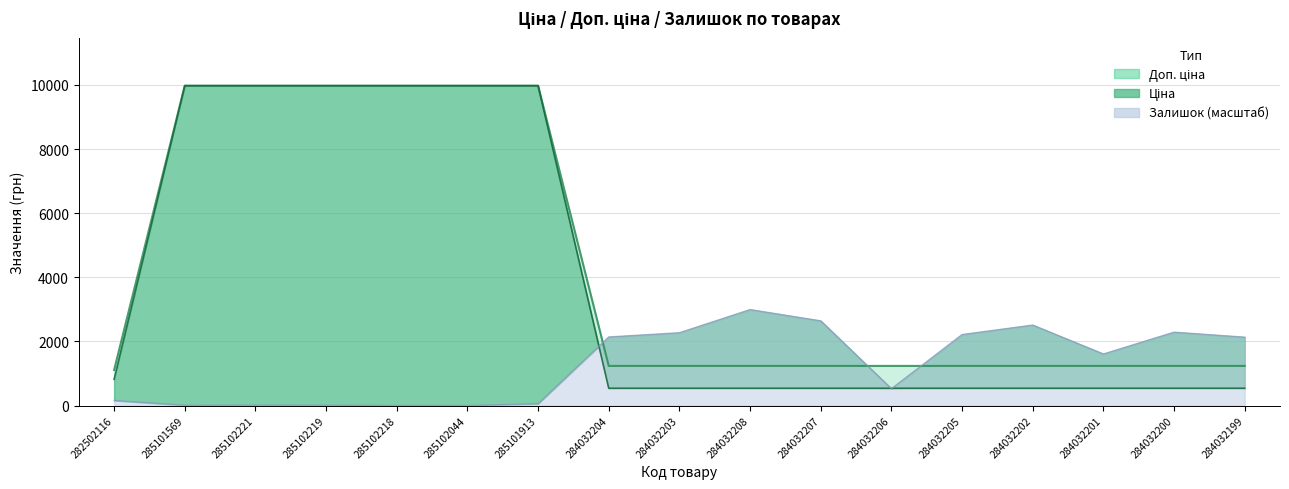

What value does the Доп. ціна series have at 282502116?

1109.2